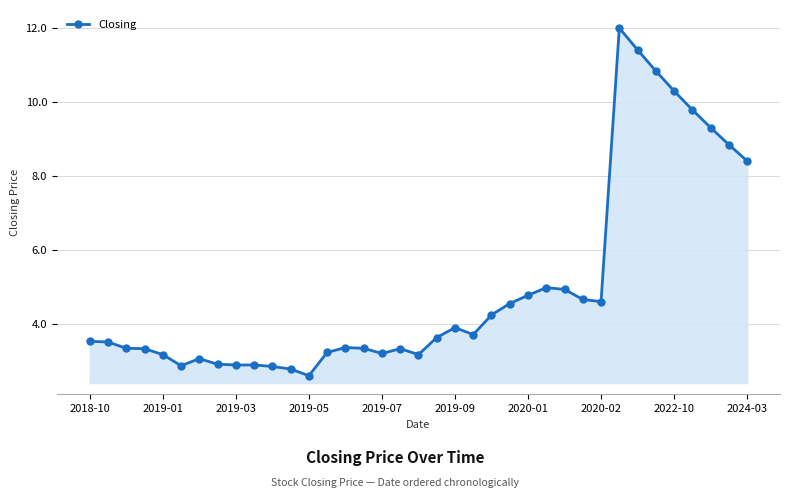

What is the value of the 3rd point from the left?

3.3